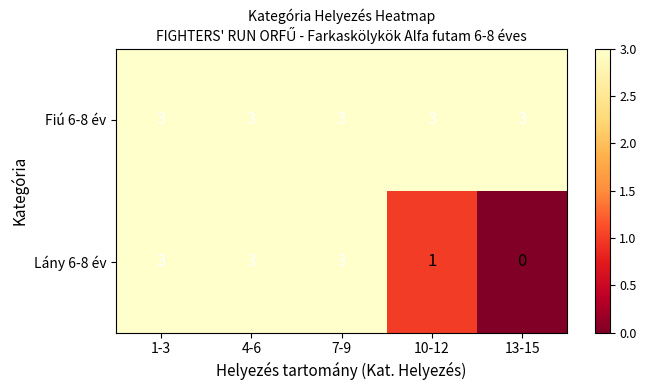

List the series in order of their overall mean, lowest first.

Lány 6-8 év, Fiú 6-8 év